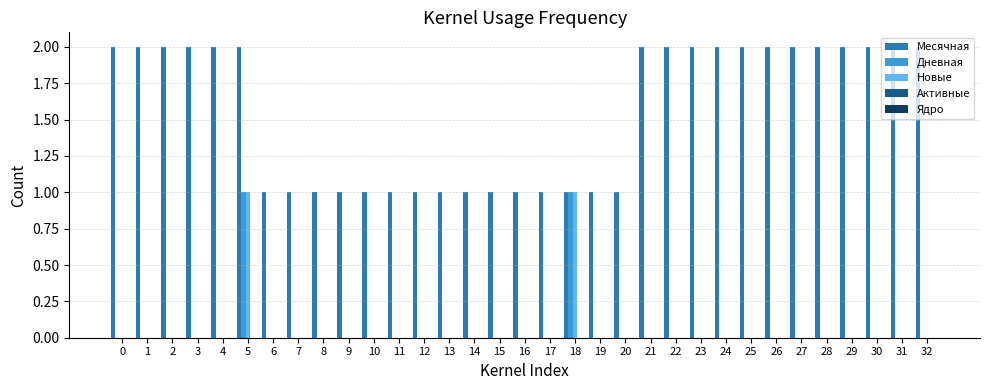

The value of Месячная at 32 is 1. True or false?

False